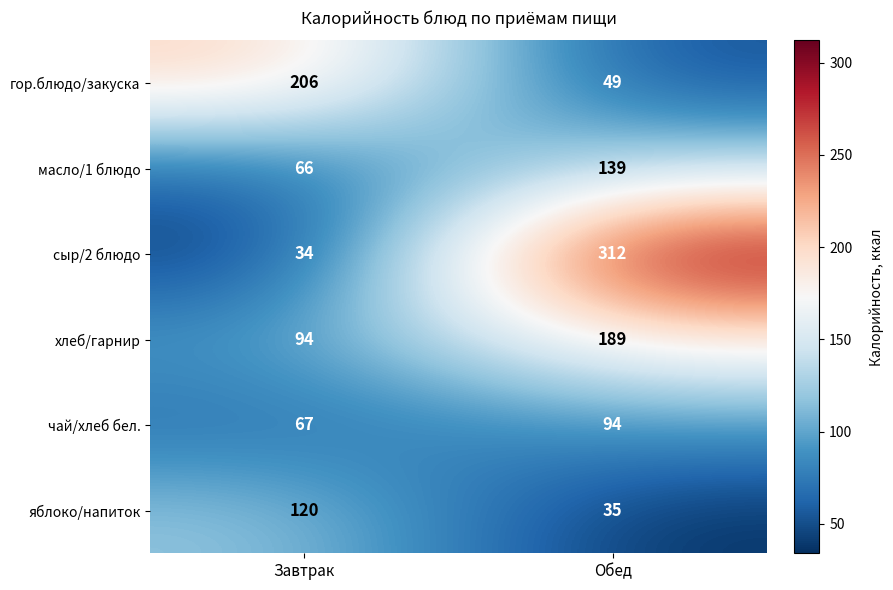

Is it true that масло/1 блюдо equals 70 at Обед?

False